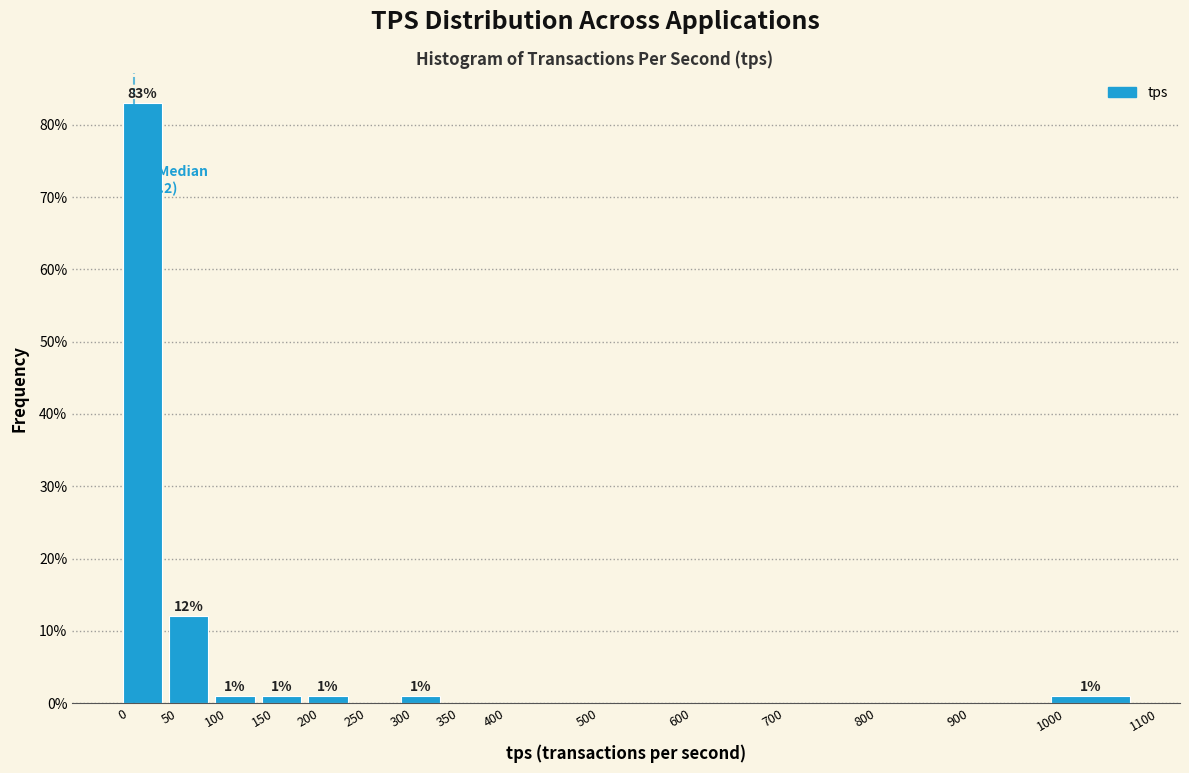

Over which range of the x-axis is the bar tallest?

0 to 50